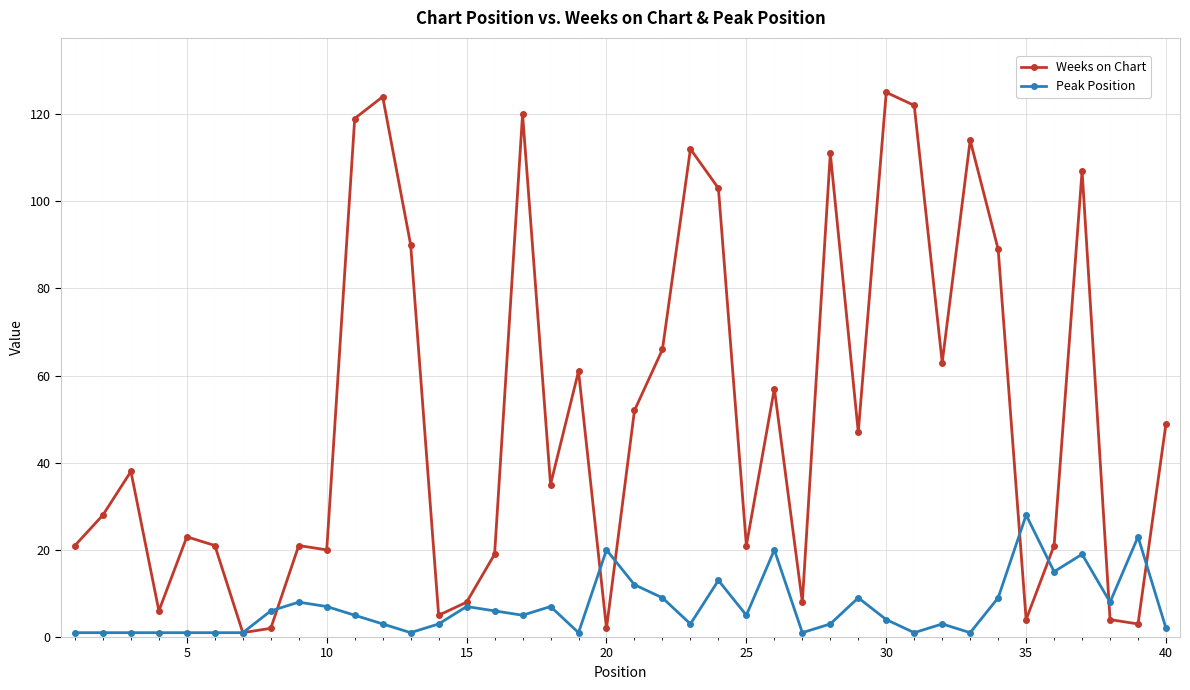

Rank the series by their average value, from lowest to highest.

Peak Position, Weeks on Chart